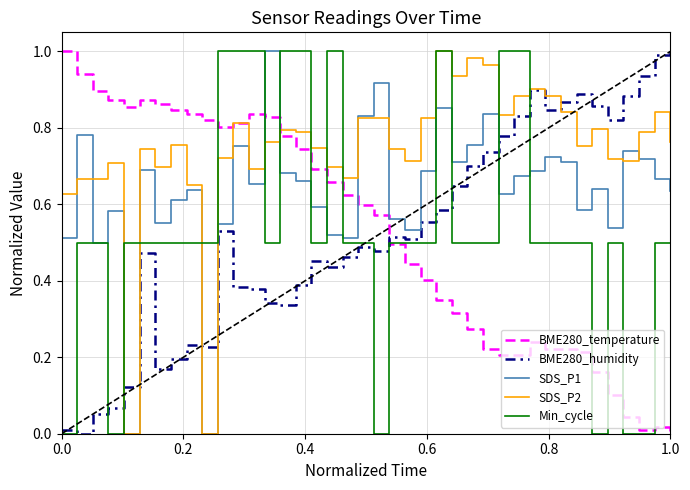

Which series has the largest total across all categories?

SDS_P2